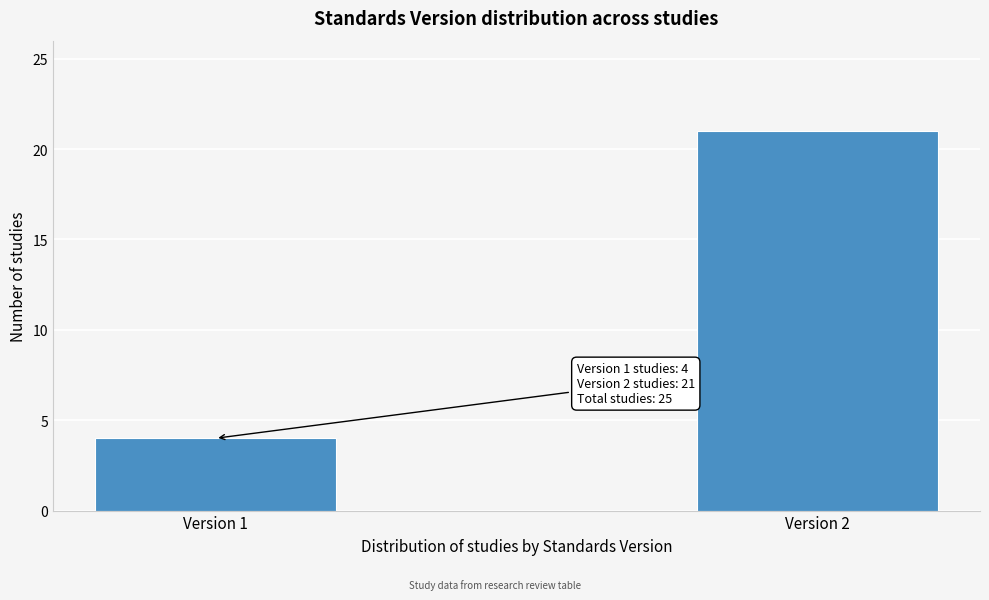

Reading right to left, what are all the values shown in this chart?

21	4